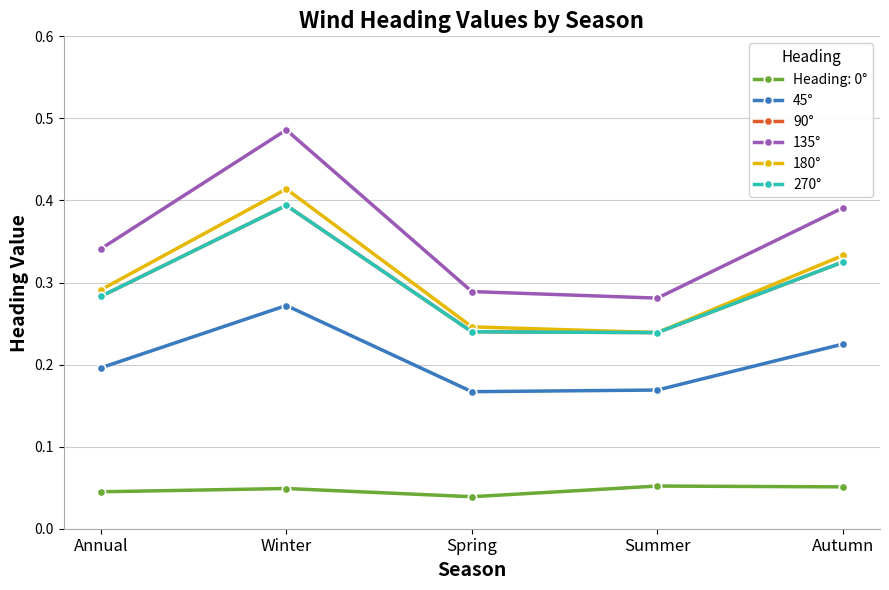

Is this an area chart (filled region under the line)?

No